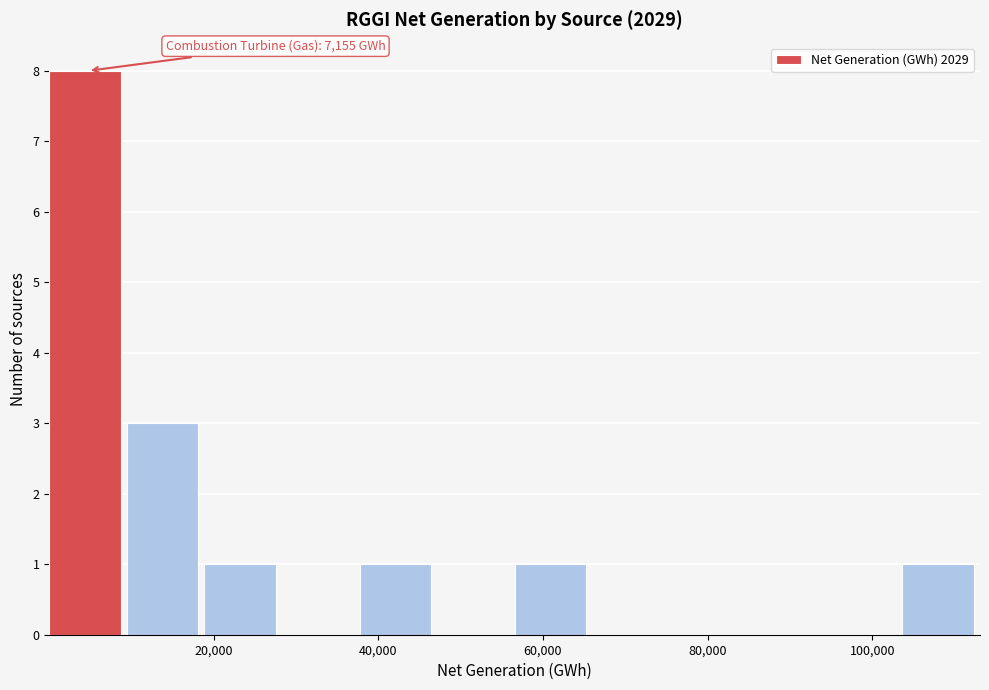

Over which range of the x-axis is the bar tallest?

0 to 10000